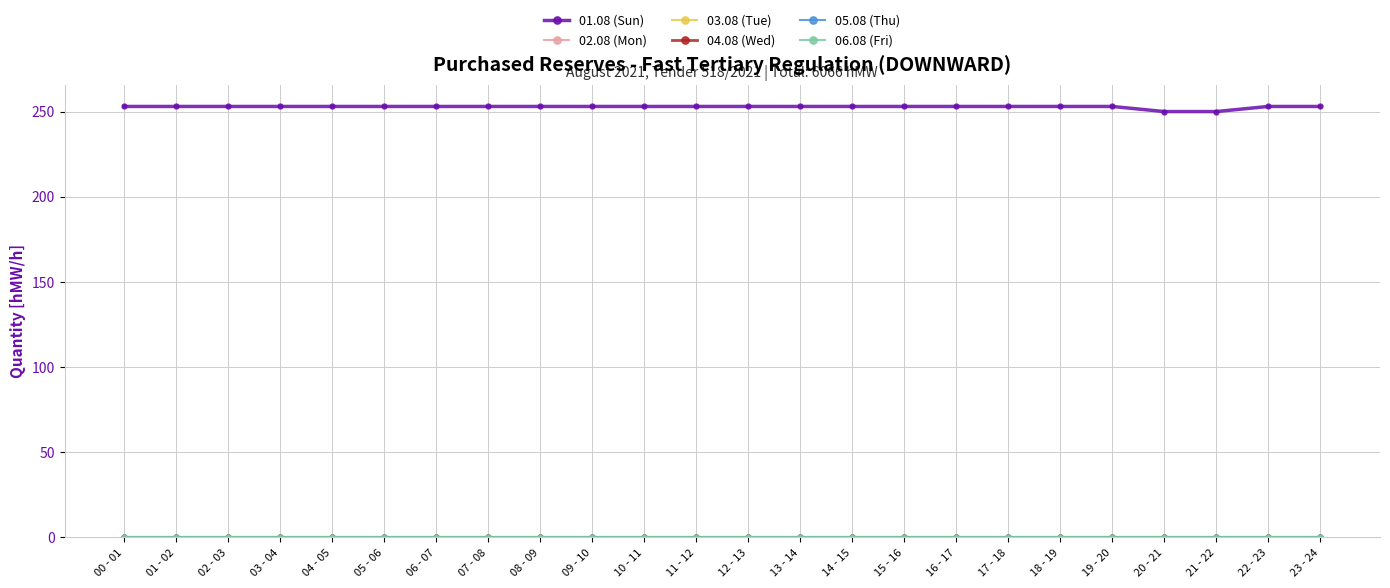

What are all the series names shown in the legend?

01.08 (Sun), 02.08 (Mon), 03.08 (Tue), 04.08 (Wed), 05.08 (Thu), 06.08 (Fri)